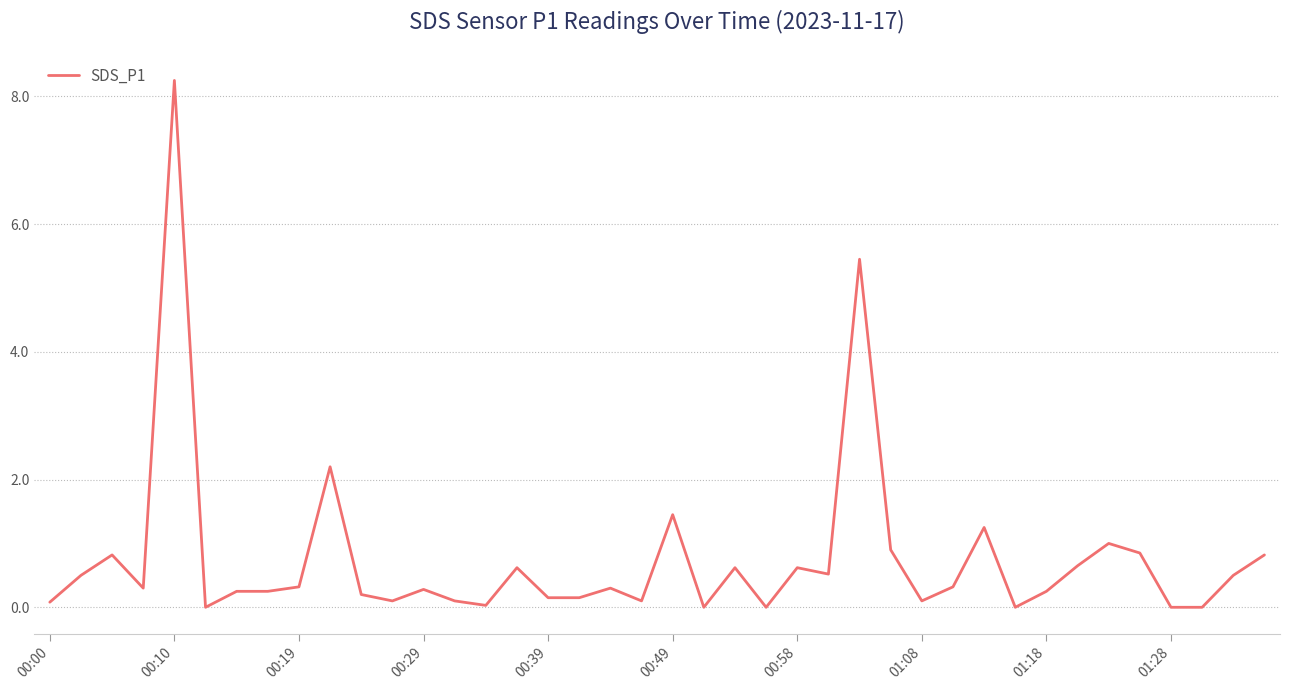

What is the sum of all values?

30.3